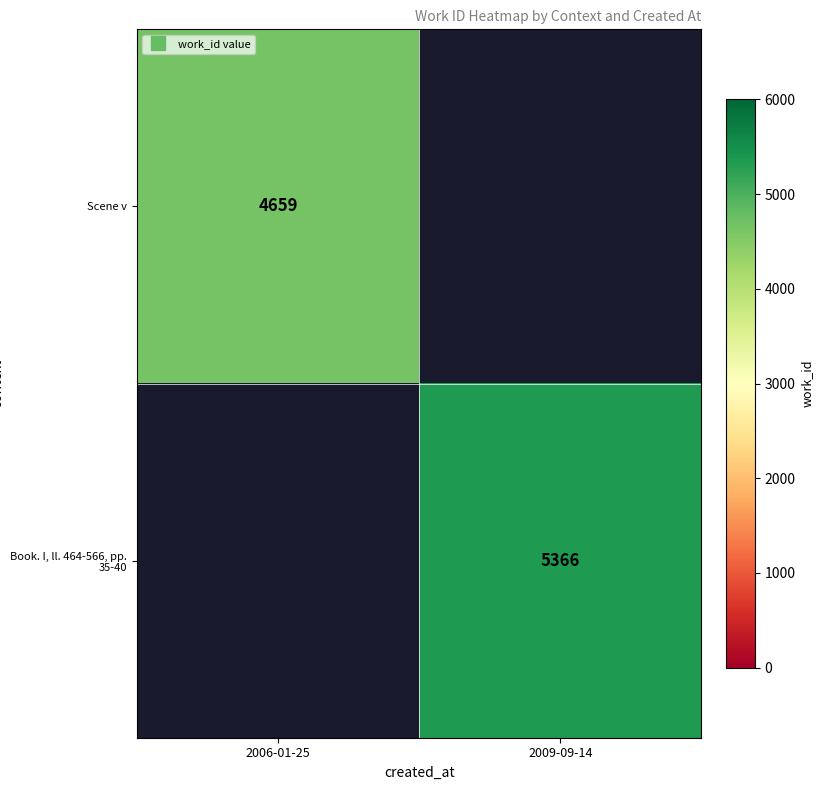

What is the approximate value of Scene v at 2006-01-25?

4659.0